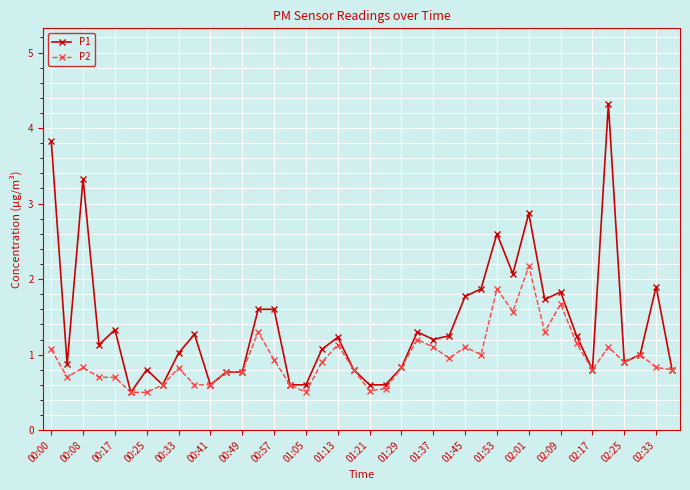

Which series has the largest total across all categories?

P1